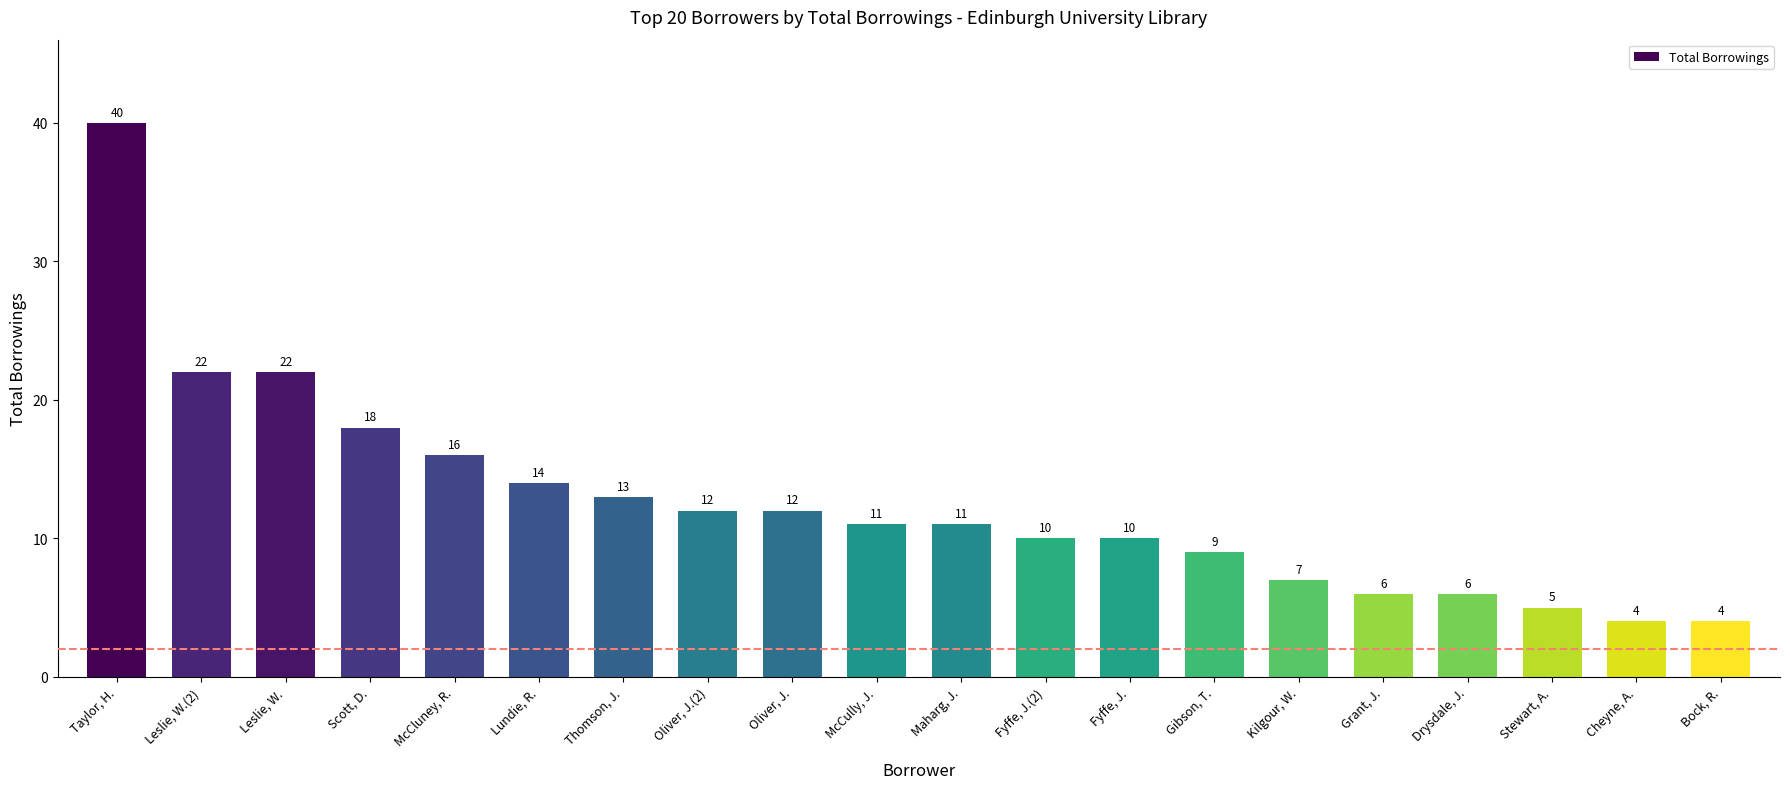

What is the difference between the values at Taylor, H. and Grant, J.?

34